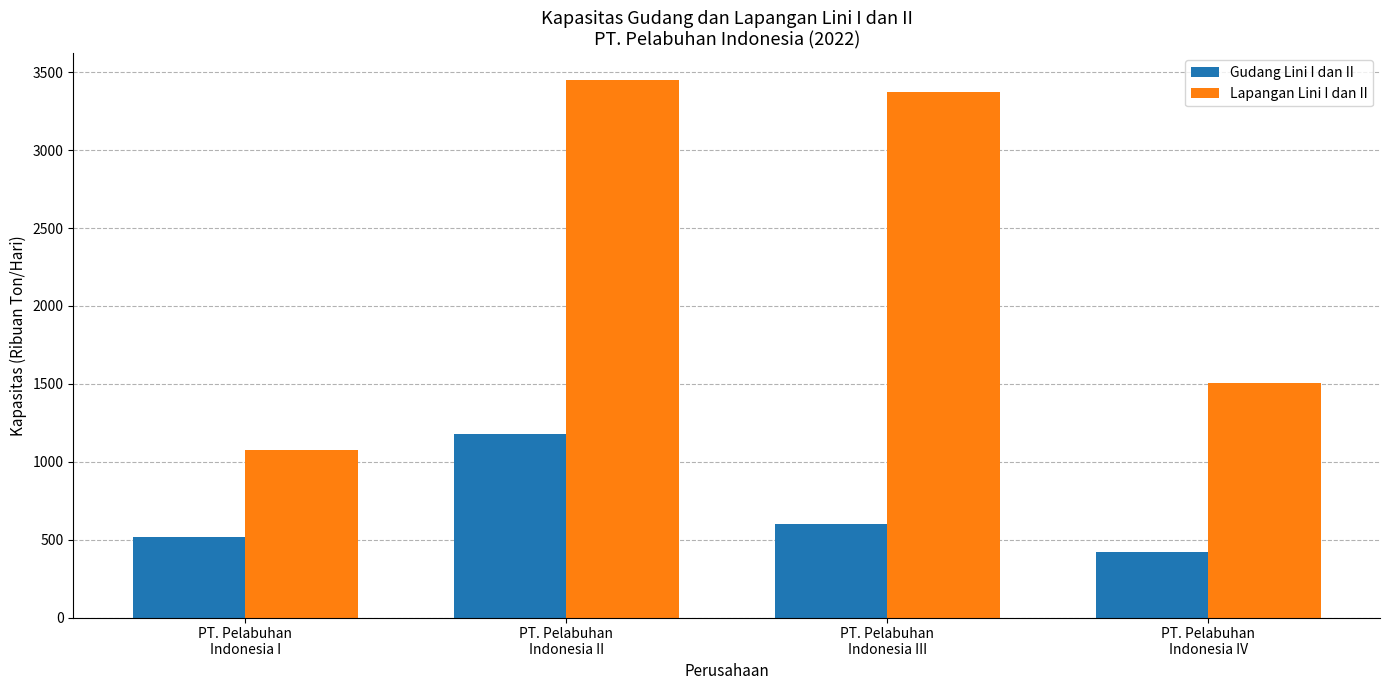

What is the total value across all series at PT. Pelabuhan
Indonesia III?

3975